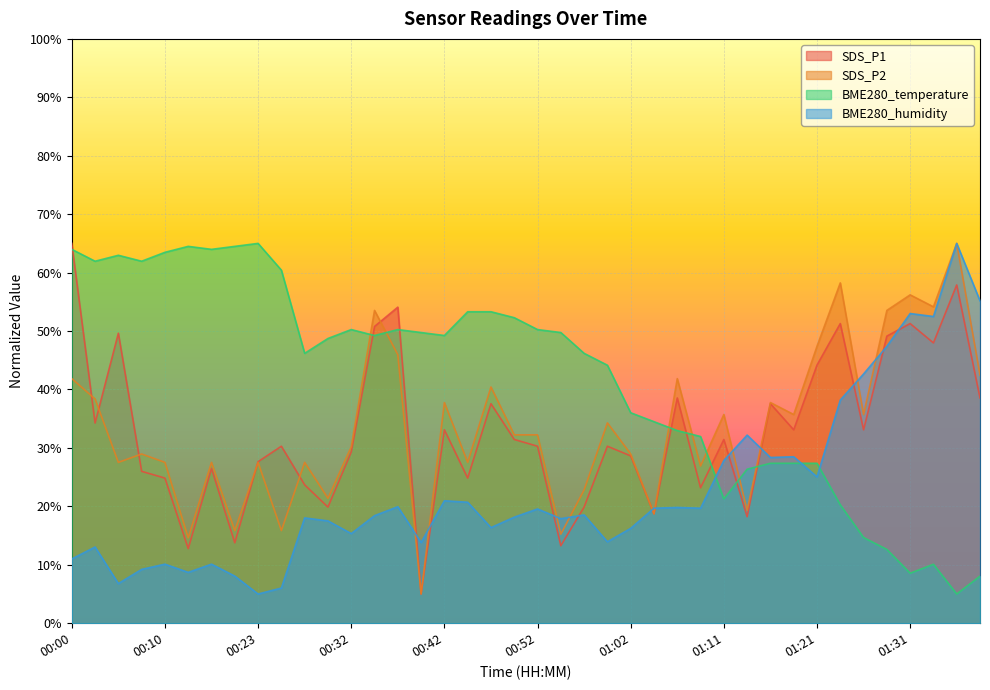

Between which two adjacent categories do BME280_humidity and BME280_temperature first intersect?

01:09 and 01:11